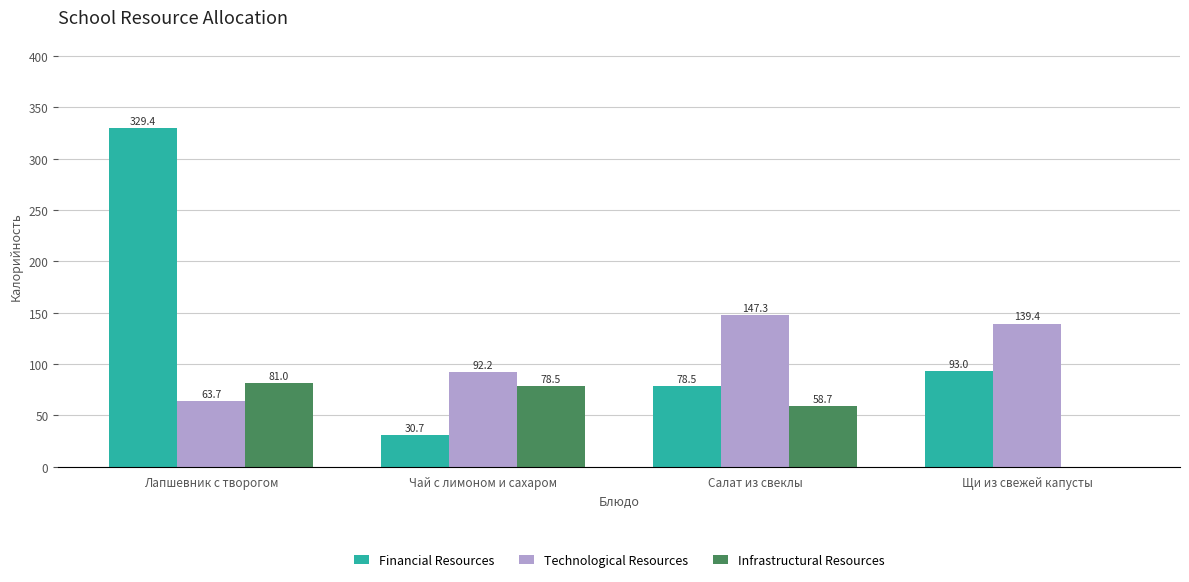

What are all the series names shown in the legend?

Financial Resources, Technological Resources, Infrastructural Resources